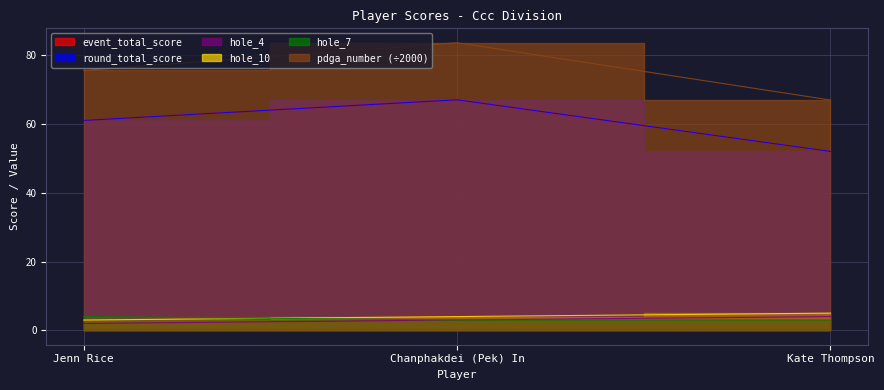

The round_total_score series shows 61.0 at Jenn Rice. True or false?

True